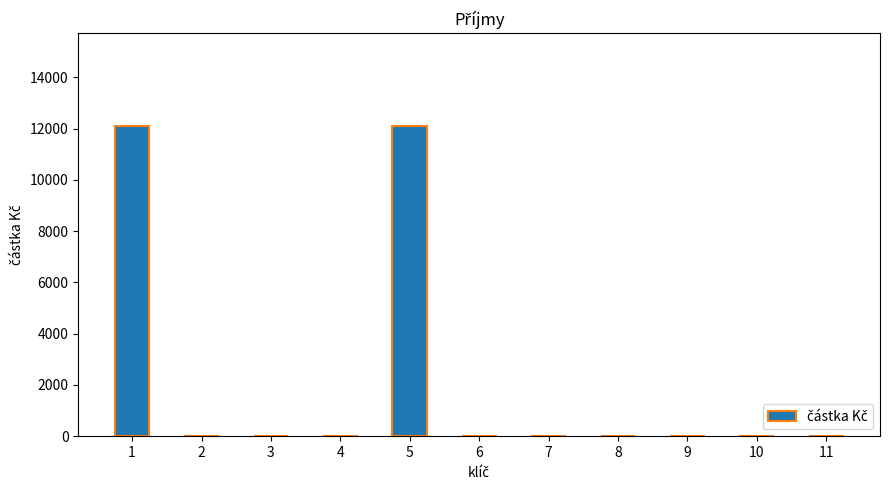

What is the average value?

2200